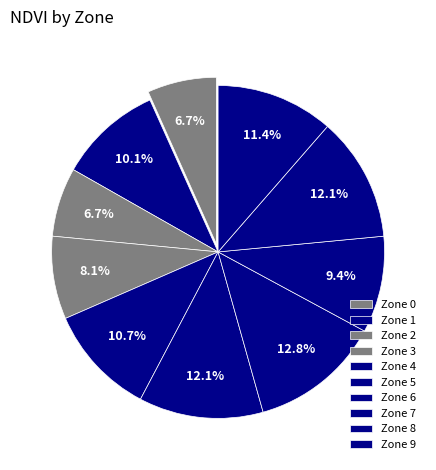

Does Zone 8 represent more than half of the total?

No